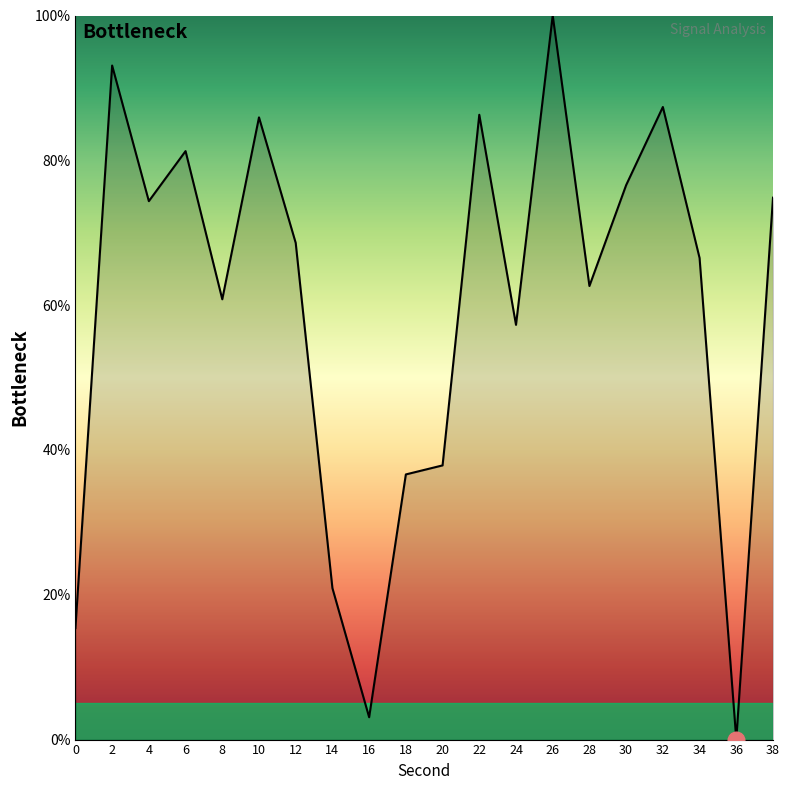

What is the difference between the maximum and minimum values?

100.0